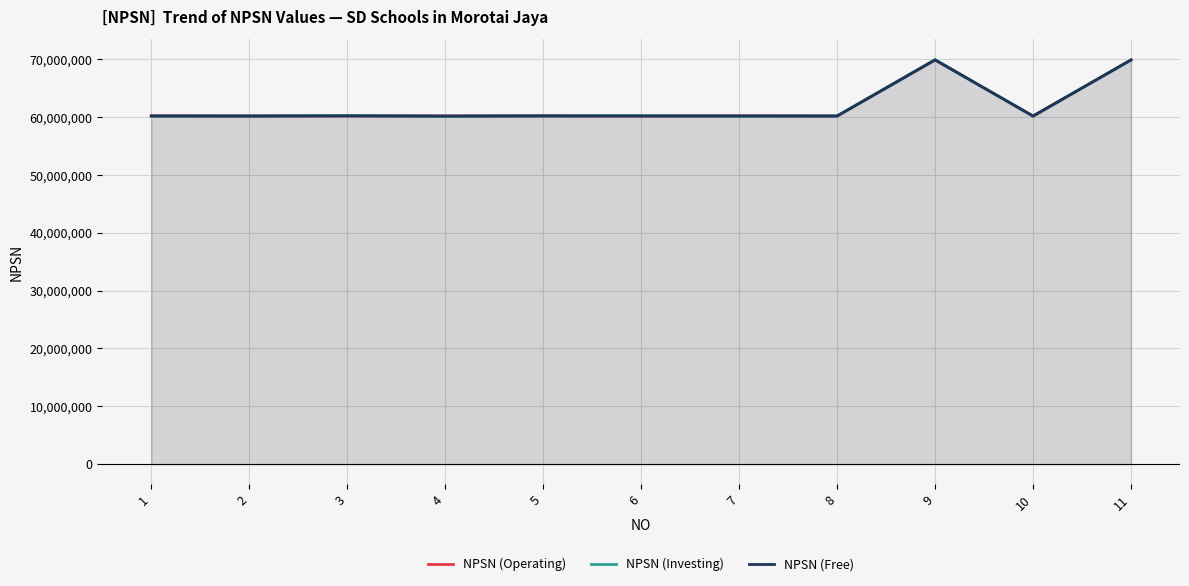

Rank the series by their maximum value, from lowest to highest.

NPSN (Operating), NPSN (Free), NPSN (Investing)